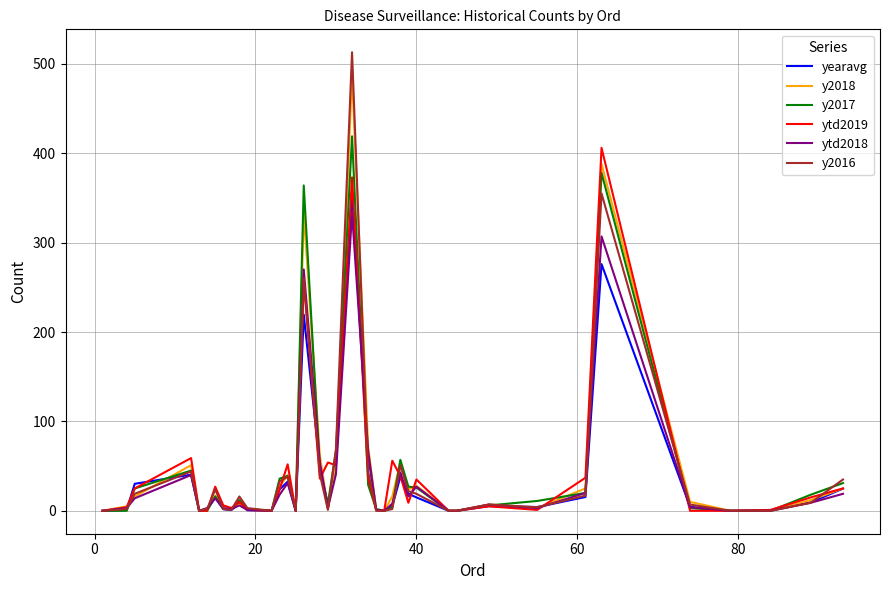

Which series has the largest range (max minus min)?

y2016